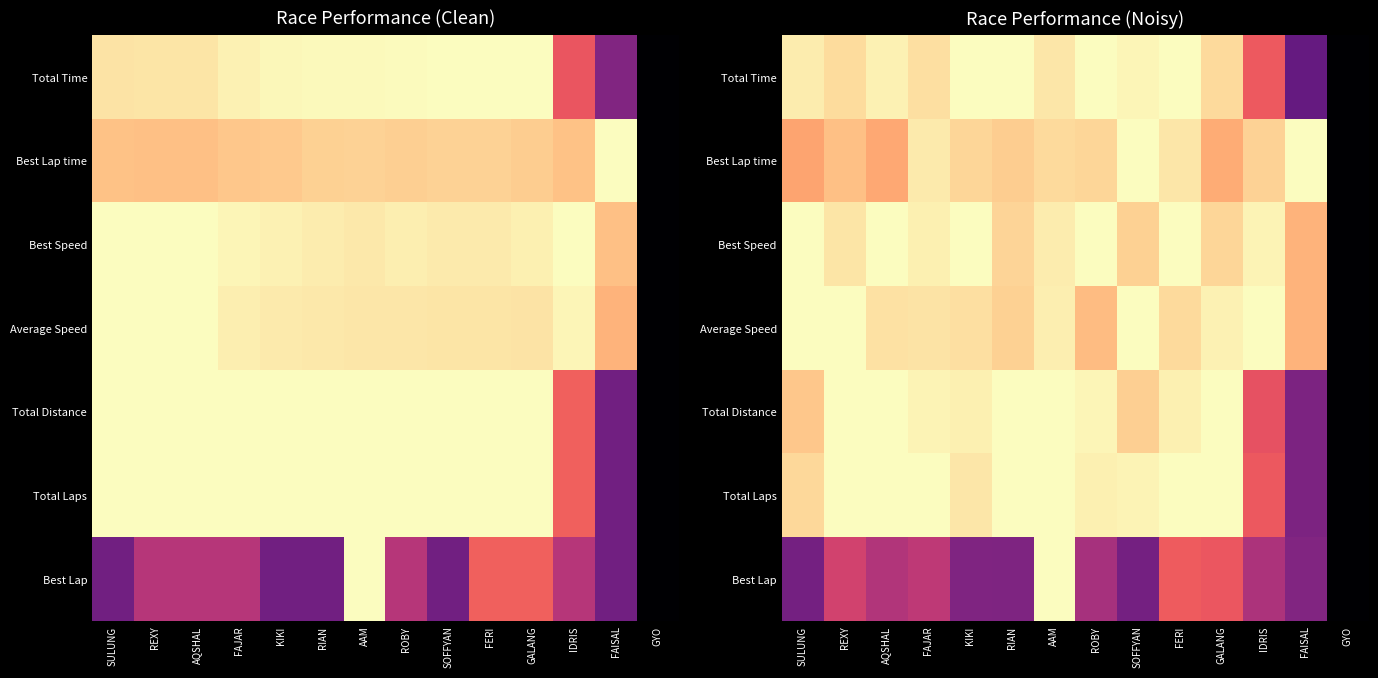

The value of Total Distance at SULUNG is 1.3. True or false?

False